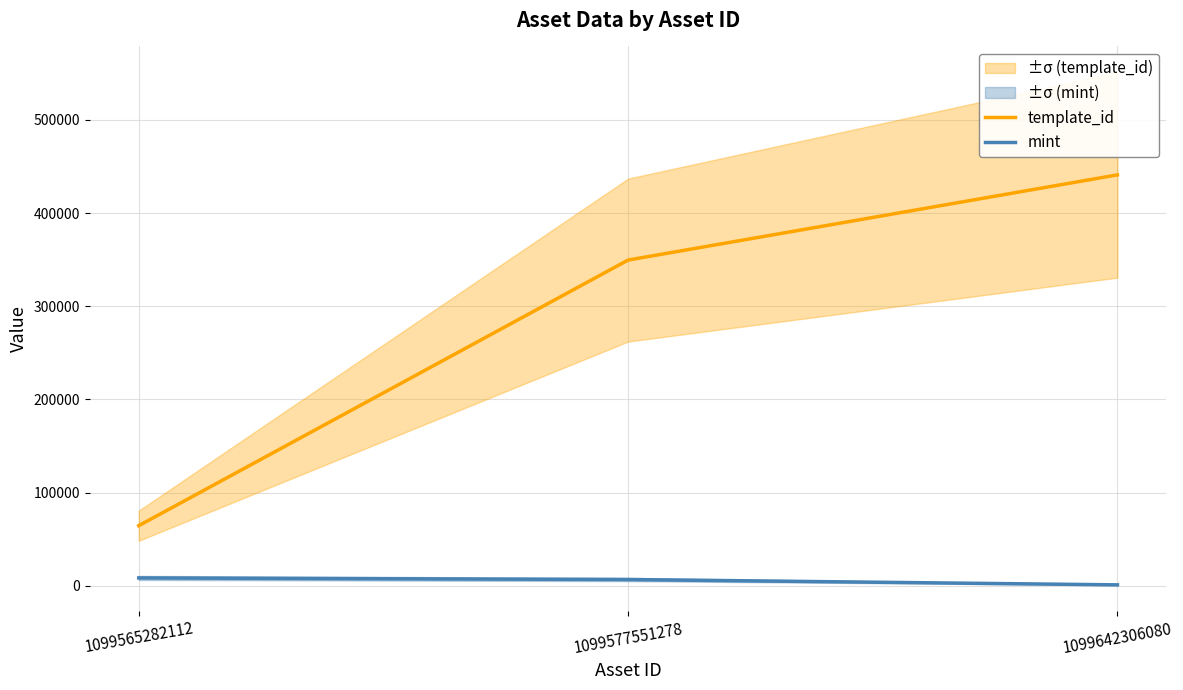

Is this an area chart (filled region under the line)?

No